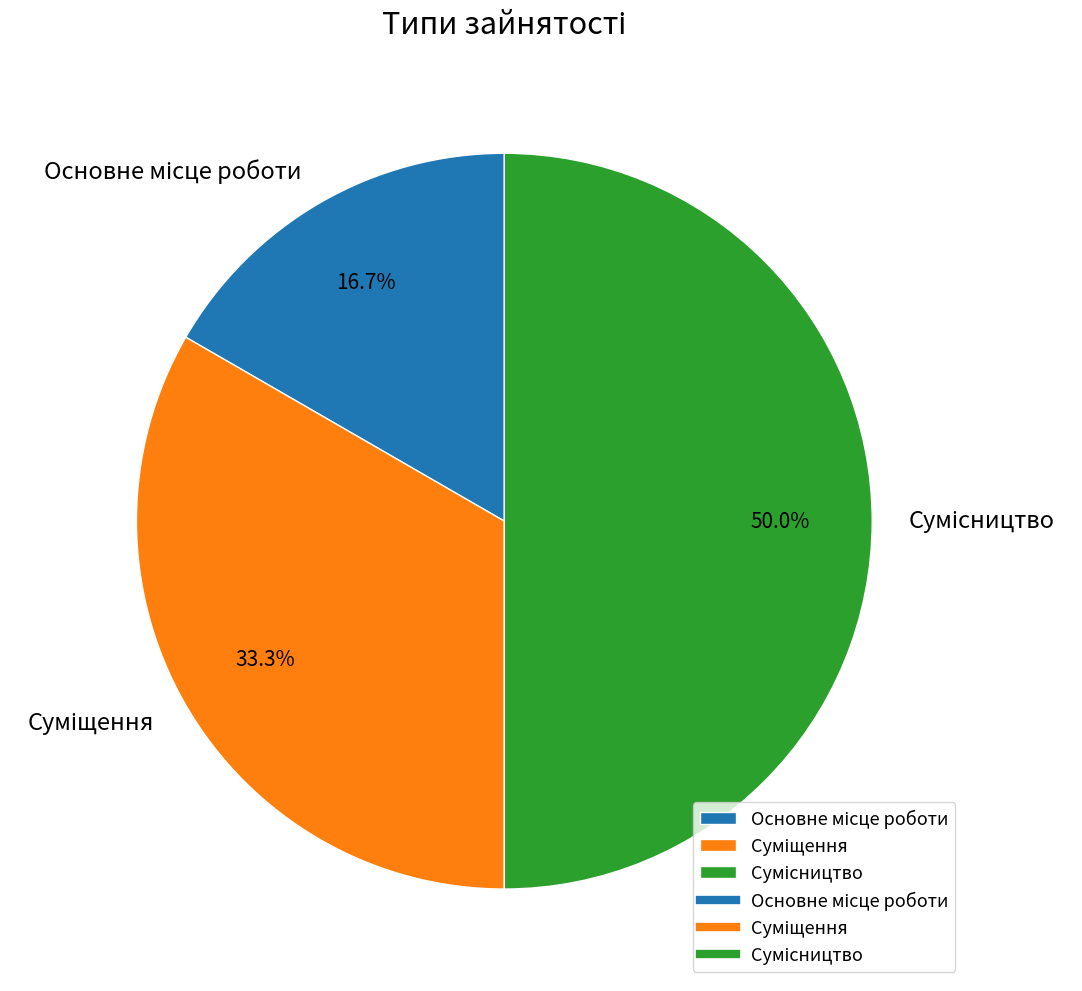

What percentage is the Суміщення slice, to the nearest percent?

33%